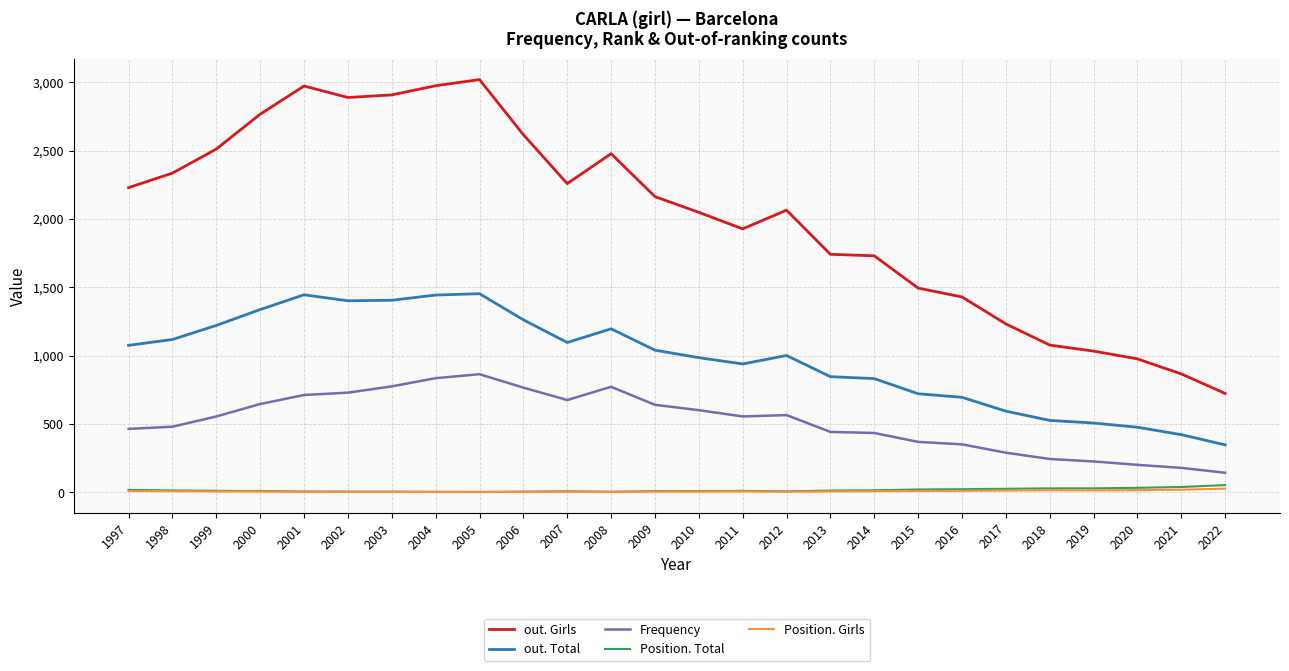

Is it true that Position. Girls equals 7 at 2011?

True